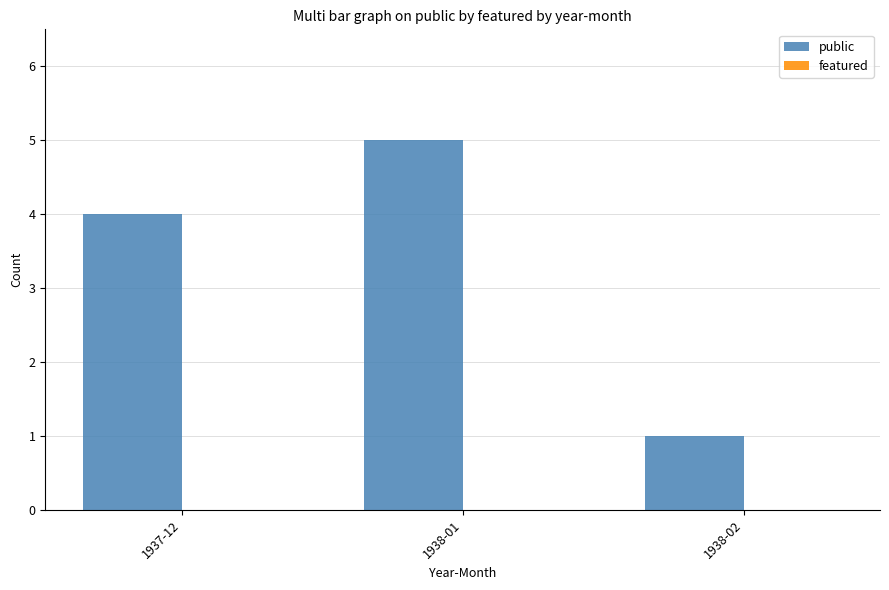

What is the label of the 3rd bar from the right?

1937-12